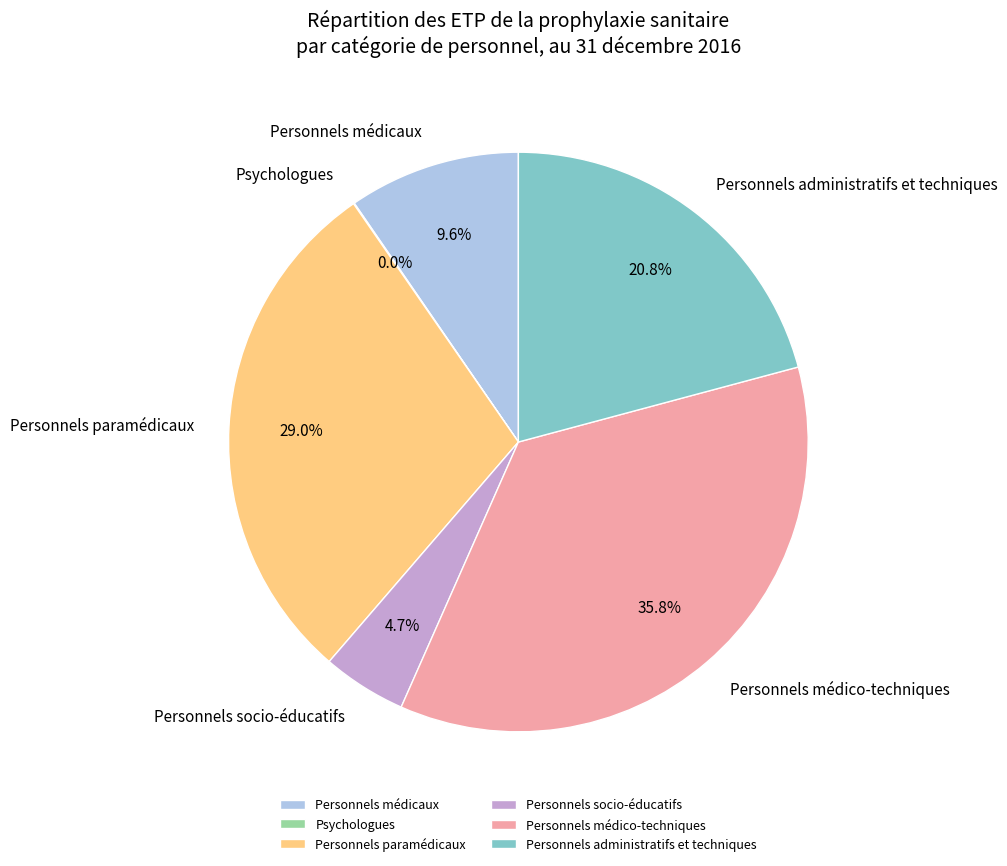

To the nearest percent, what is the difference between the largest and smallest slice percentages?

36%